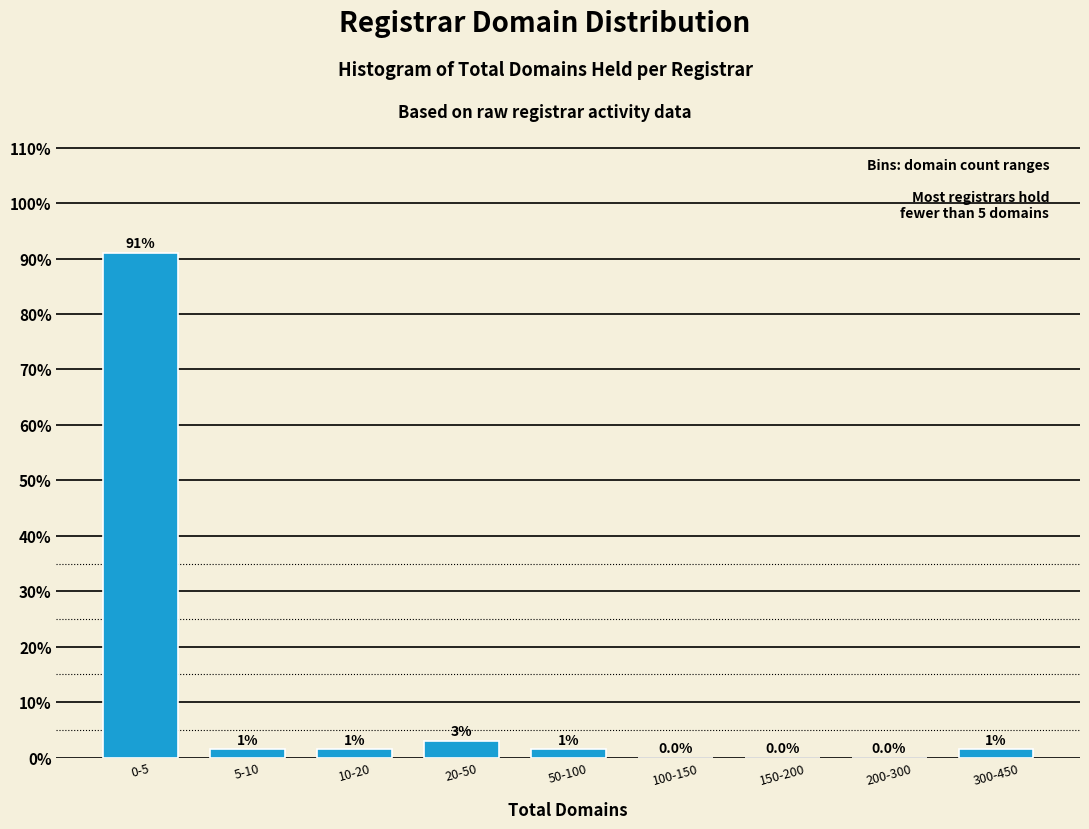

Reading right to left, what are all the values shown in this chart?

300-450=1.5	200-300=0.0	150-200=0.0	100-150=0.0	50-100=1.5	20-50=3.0	10-20=1.5	5-10=1.5	0-5=91.0